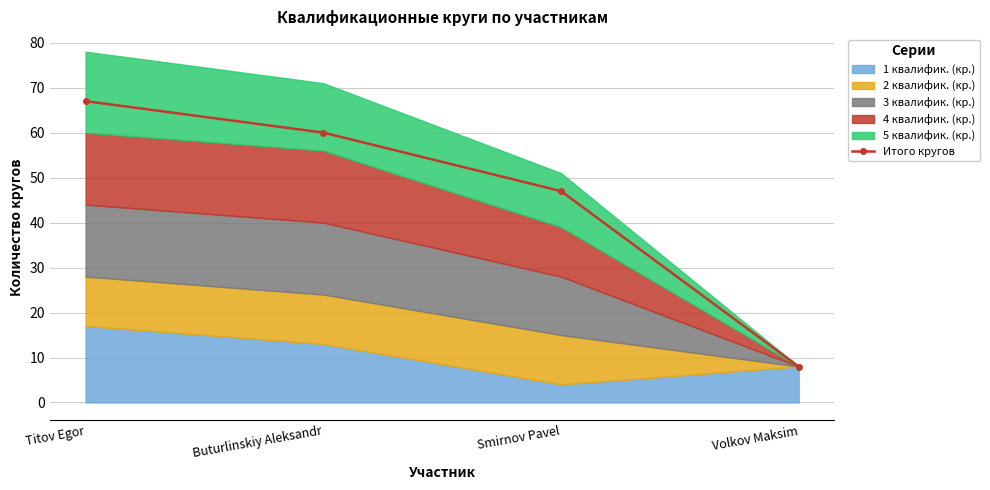

List the labels in order of value, smallest first.

Volkov Maksim, Smirnov Pavel, Buturlinskiy Aleksandr, Titov Egor